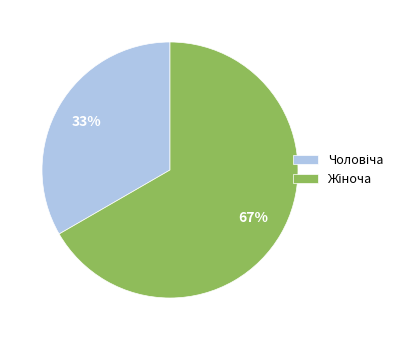

Does any single category account for the majority?

Yes